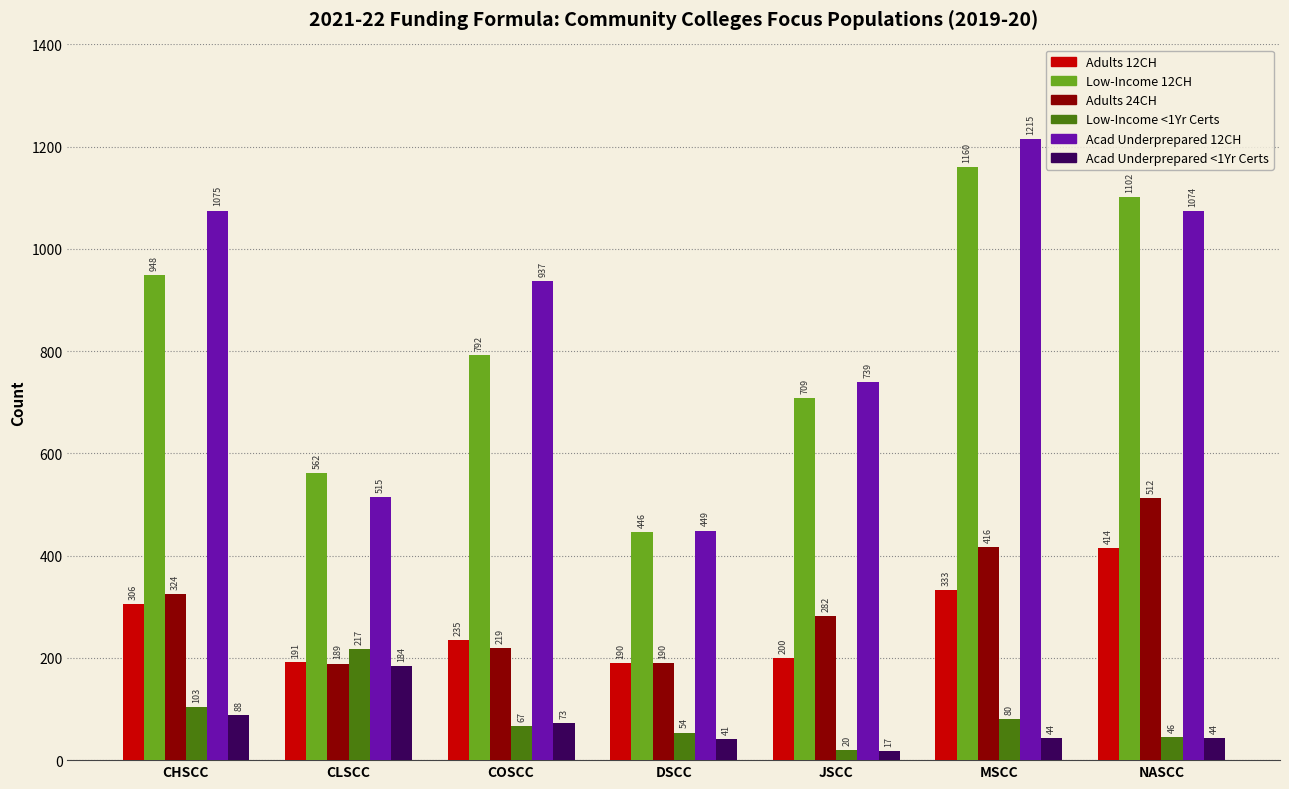

What is the maximum value shown in the chart?

1215